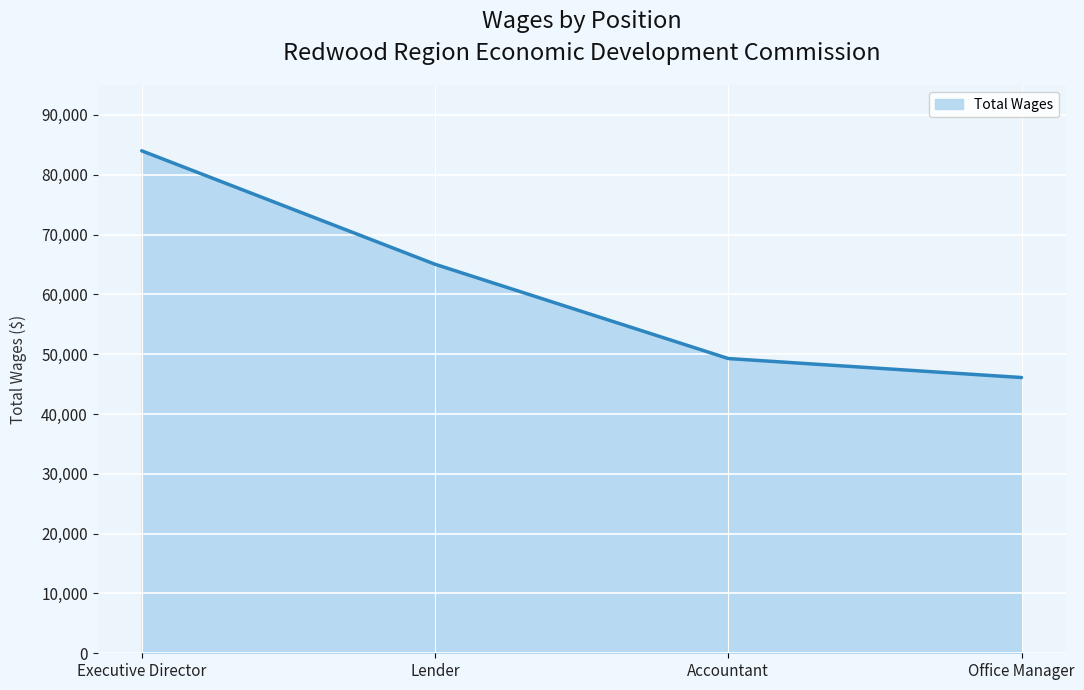

Count the number of categories in the chart.

4